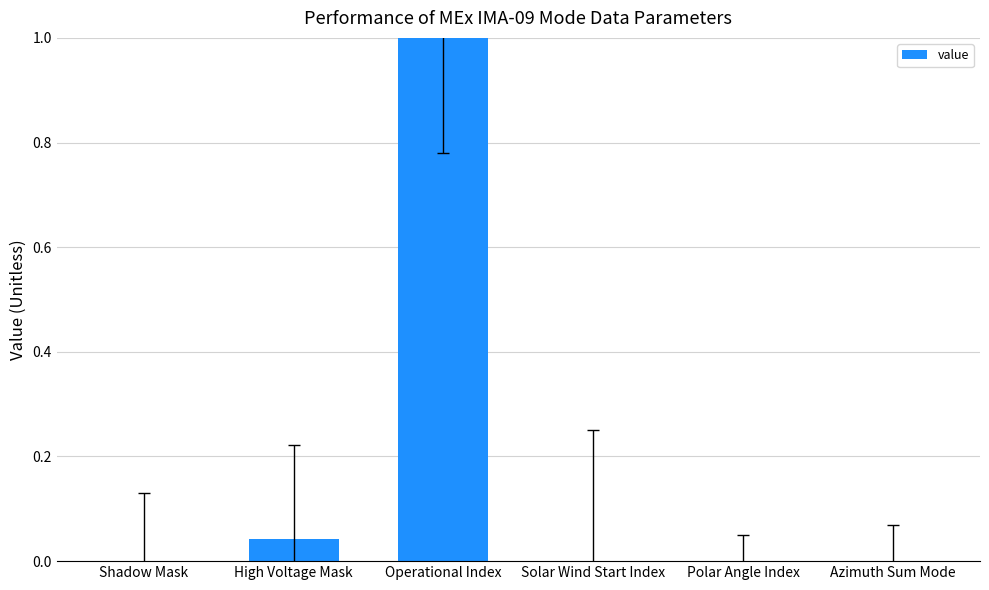

Count the number of data series in this chart.

1